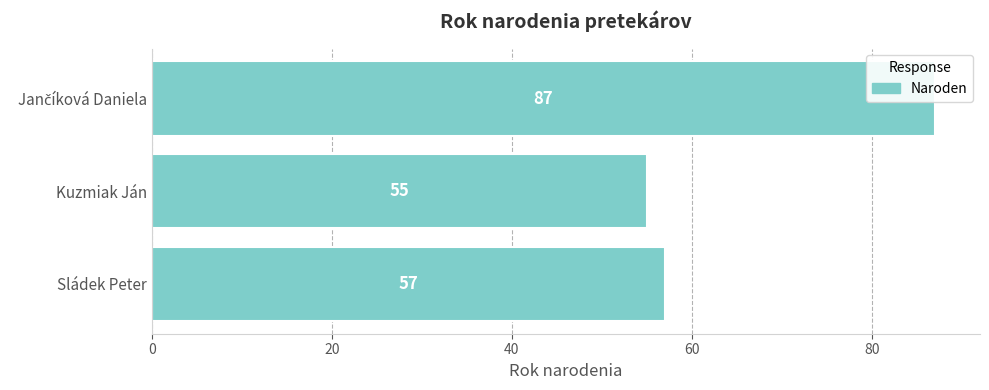

What is the value of the 2nd bar from the left?

55